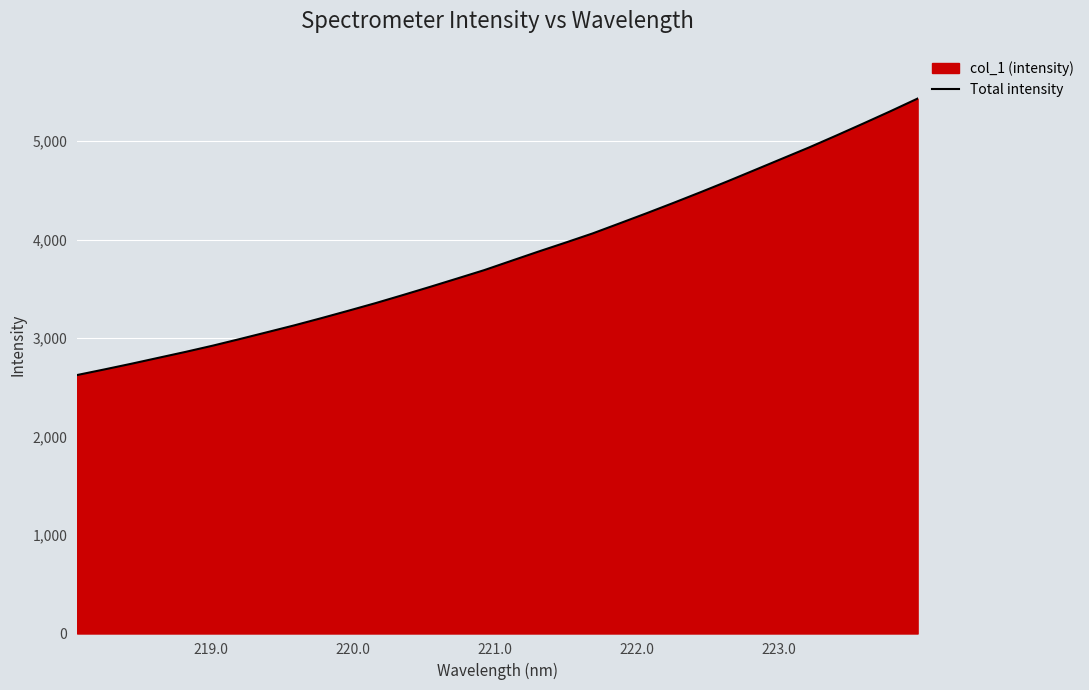

What is the smallest value displayed?

2624.6